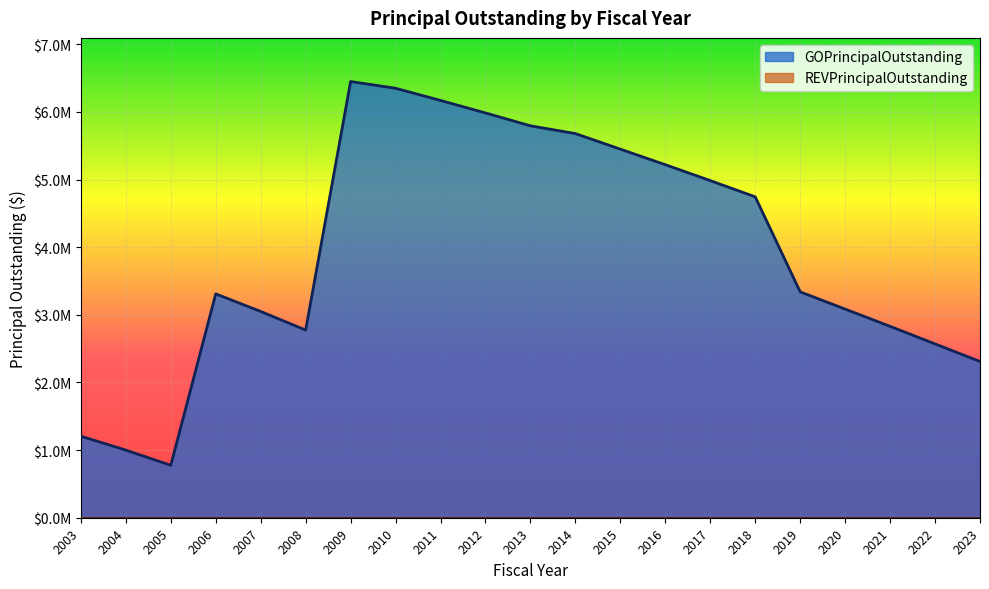

Which category has the lowest value across all series?

2005